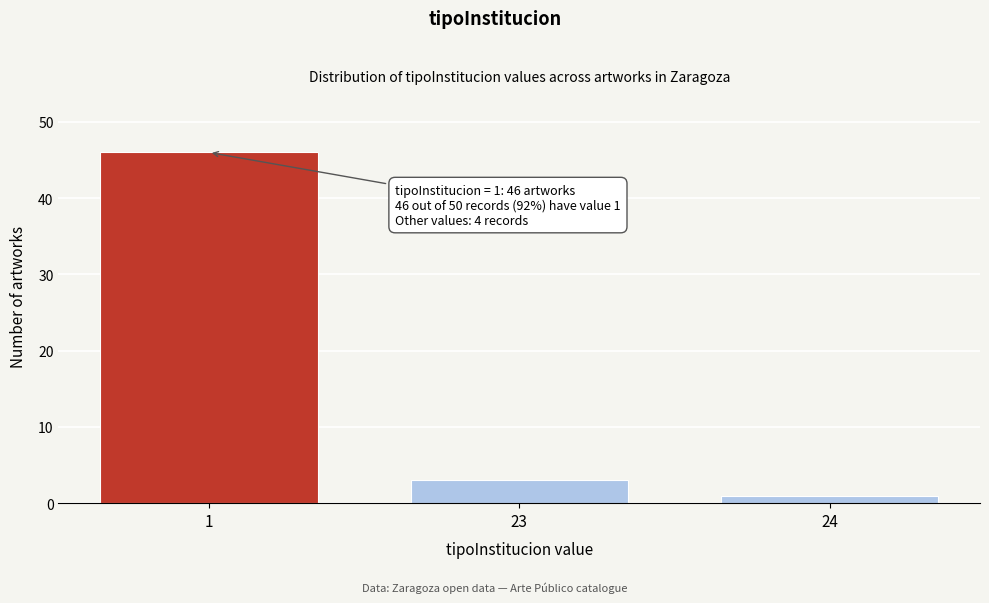

Reading left to right, list all the values displayed in this chart.

1=46	23=3	24=1